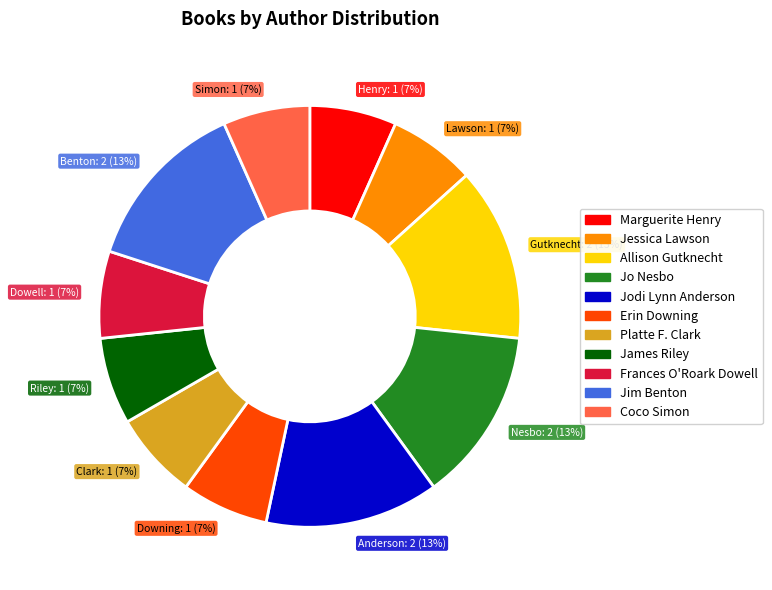

Is the sum of Jo Nesbo and Jodi Lynn Anderson greater than half?

No